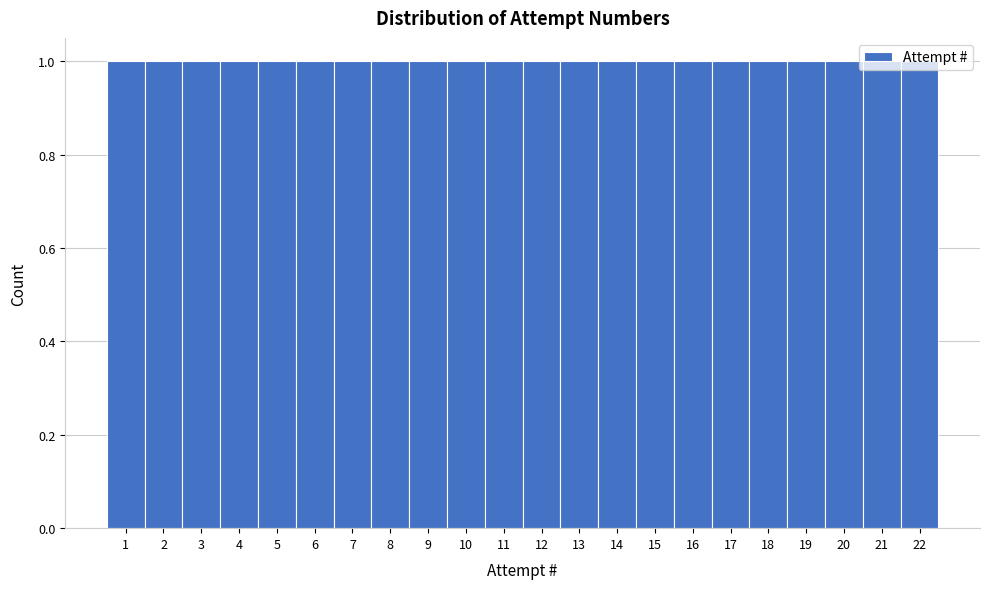

Reading left to right, transcribe this chart: for each bar, give the range it covers on the x-axis and its height. The values are not printed on the chart, so give them approximately, as read against the axis.

0.5 to 1.5: 1
1.5 to 2.5: 1
2.5 to 3.5: 1
3.5 to 4.5: 1
4.5 to 5.5: 1
5.5 to 6.5: 1
6.5 to 7.5: 1
7.5 to 8.5: 1
8.5 to 9.5: 1
9.5 to 10.5: 1
10.5 to 11.5: 1
11.5 to 12.5: 1
12.5 to 13.5: 1
13.5 to 14.5: 1
14.5 to 15.5: 1
15.5 to 16.5: 1
16.5 to 17.5: 1
17.5 to 18.5: 1
18.5 to 19.5: 1
19.5 to 20.5: 1
20.5 to 21.5: 1
21.5 to 22.5: 1